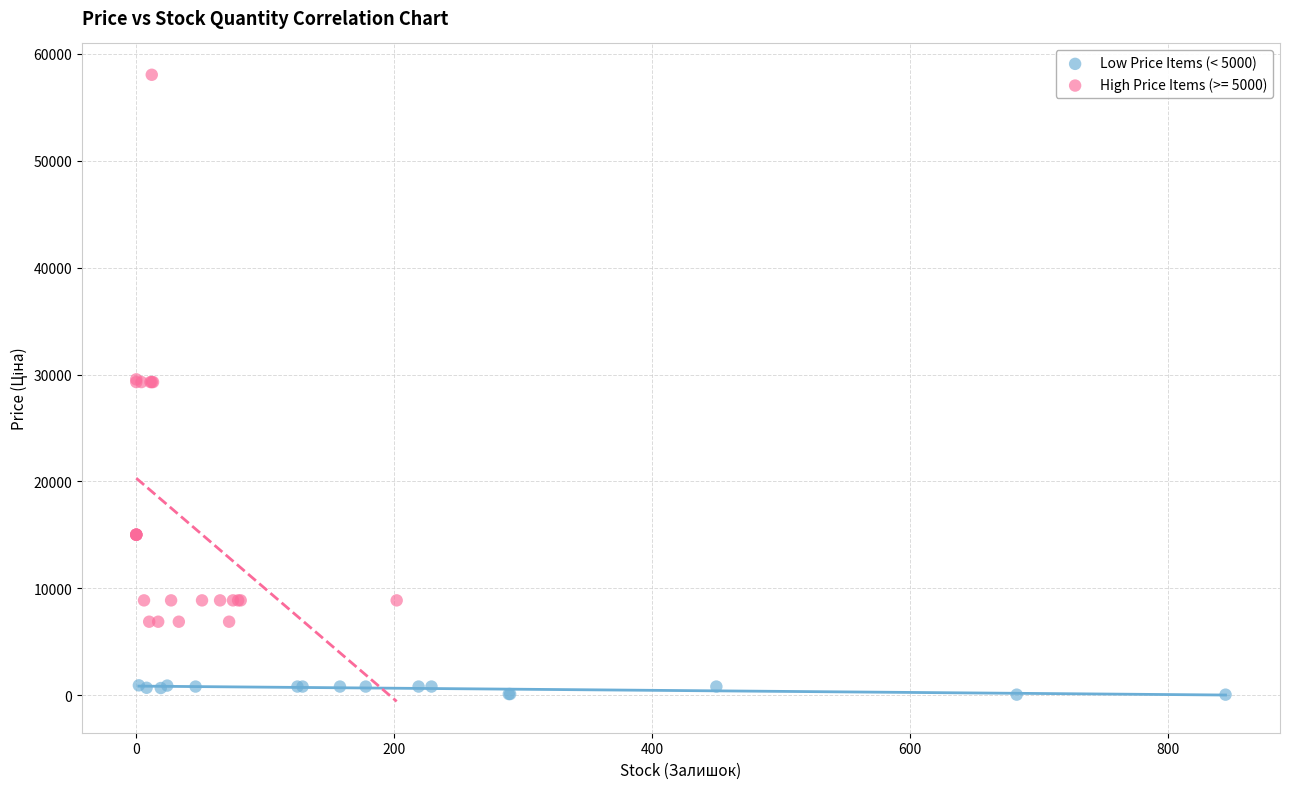

Which series reaches the minimum Y coordinate?

Low Price Items (< 5000)